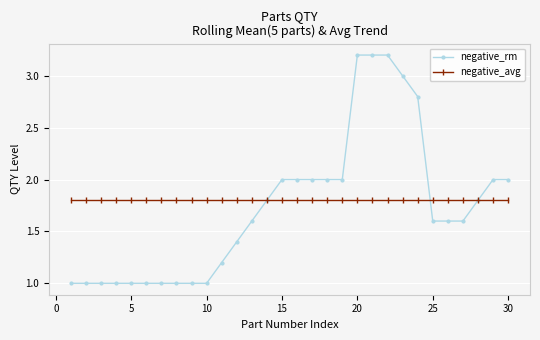

Rank the series by their maximum value, from lowest to highest.

negative_avg, negative_rm